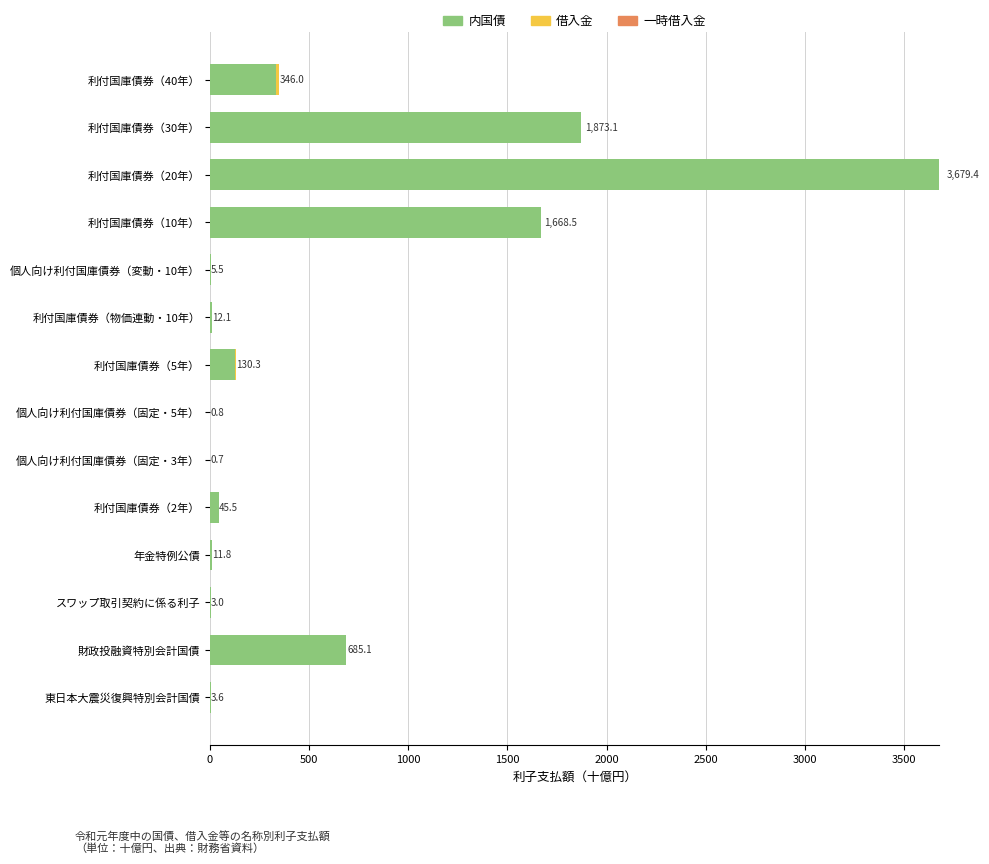

Which category has the highest value in the 内国債 series?

利付国庫債券（20年）